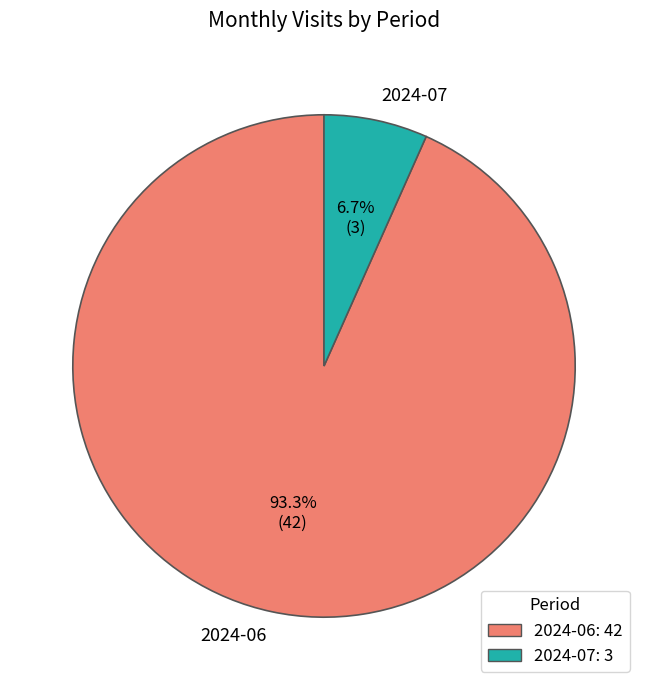

True or false: 2024-06 accounts for 99% of the total.

False